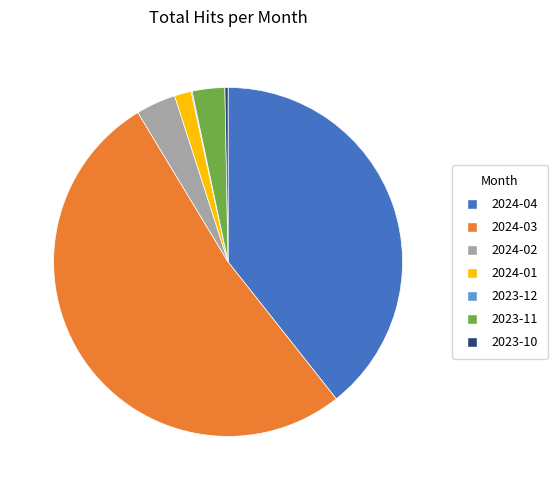

Which category accounts for the majority?

2024-03